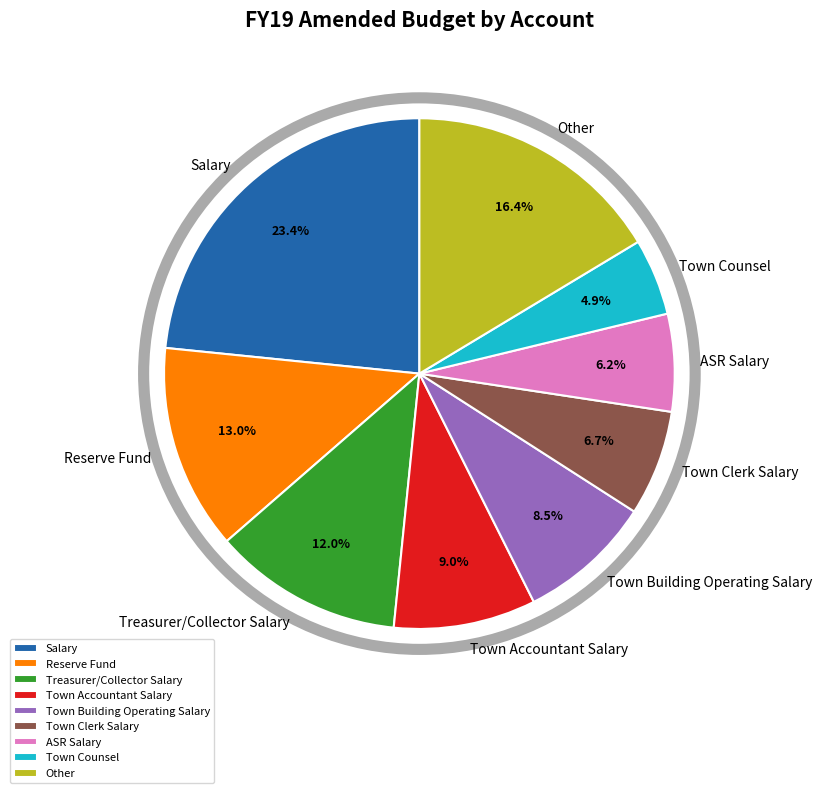

How many segments does this pie chart have?

9